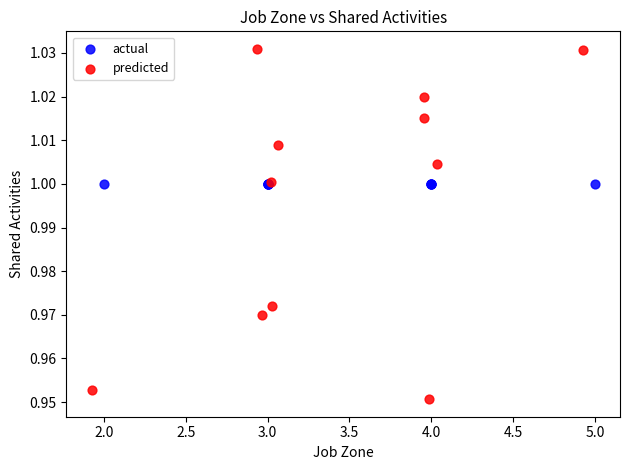

Which series contains the lowest Y value?

predicted